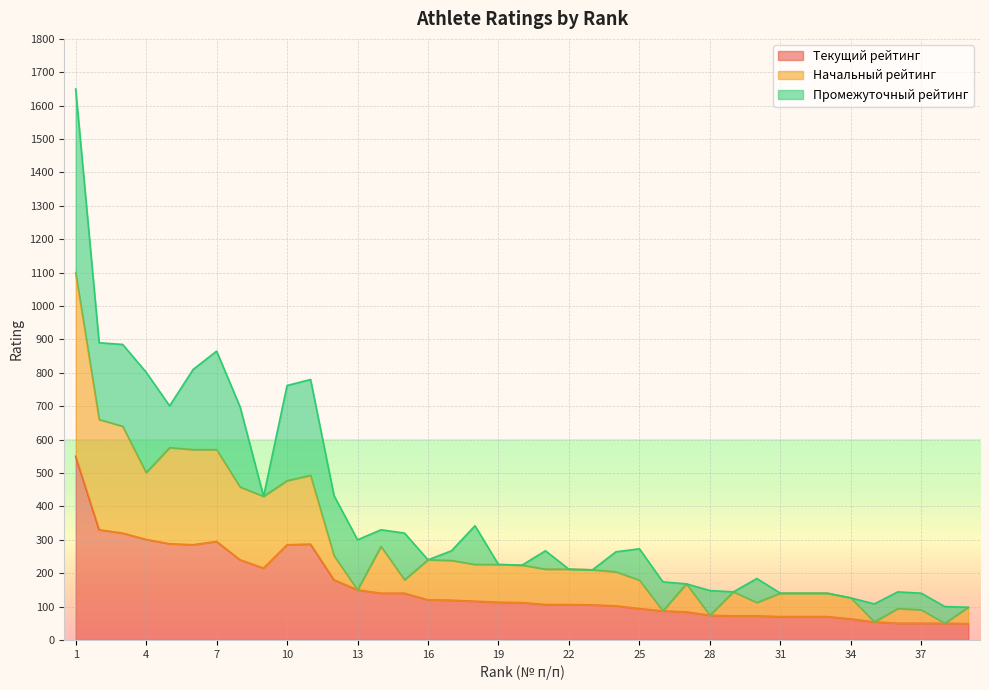

Is it true that Текущий рейтинг equals 150 at 13?

True